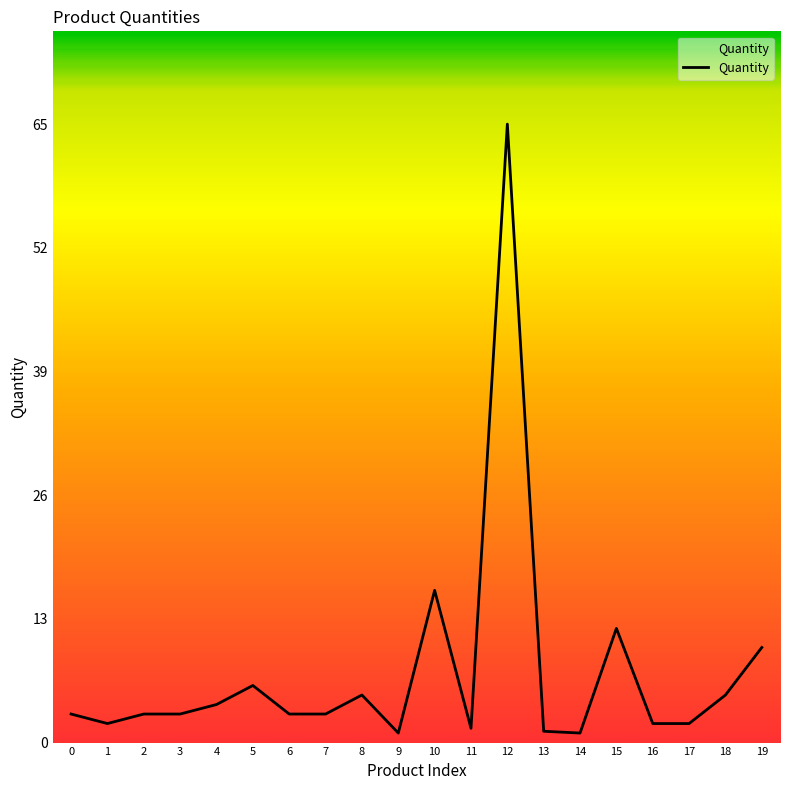

What is the greatest value displayed?

65.0